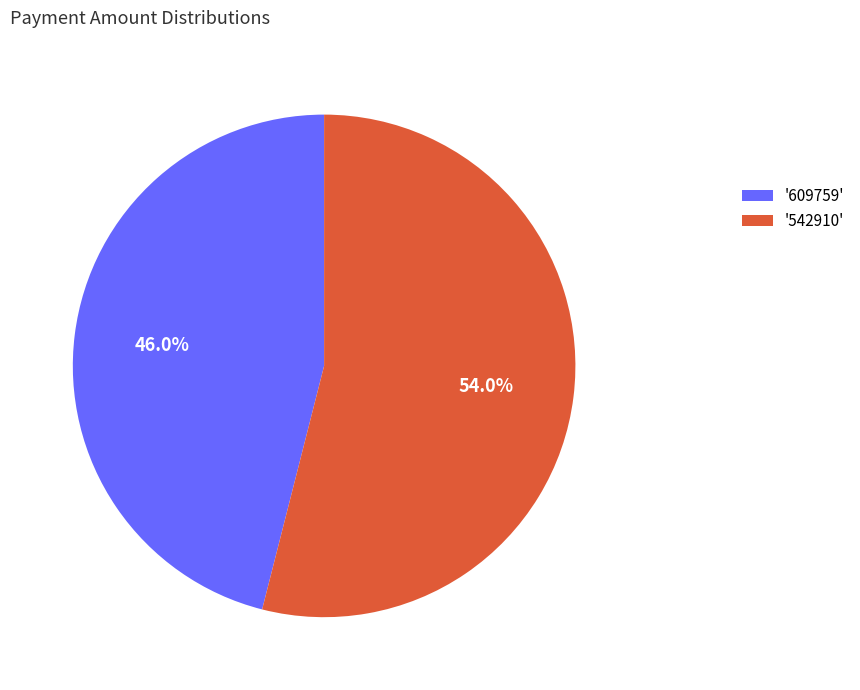

How much of the chart is everything except '609759'?

54.0%